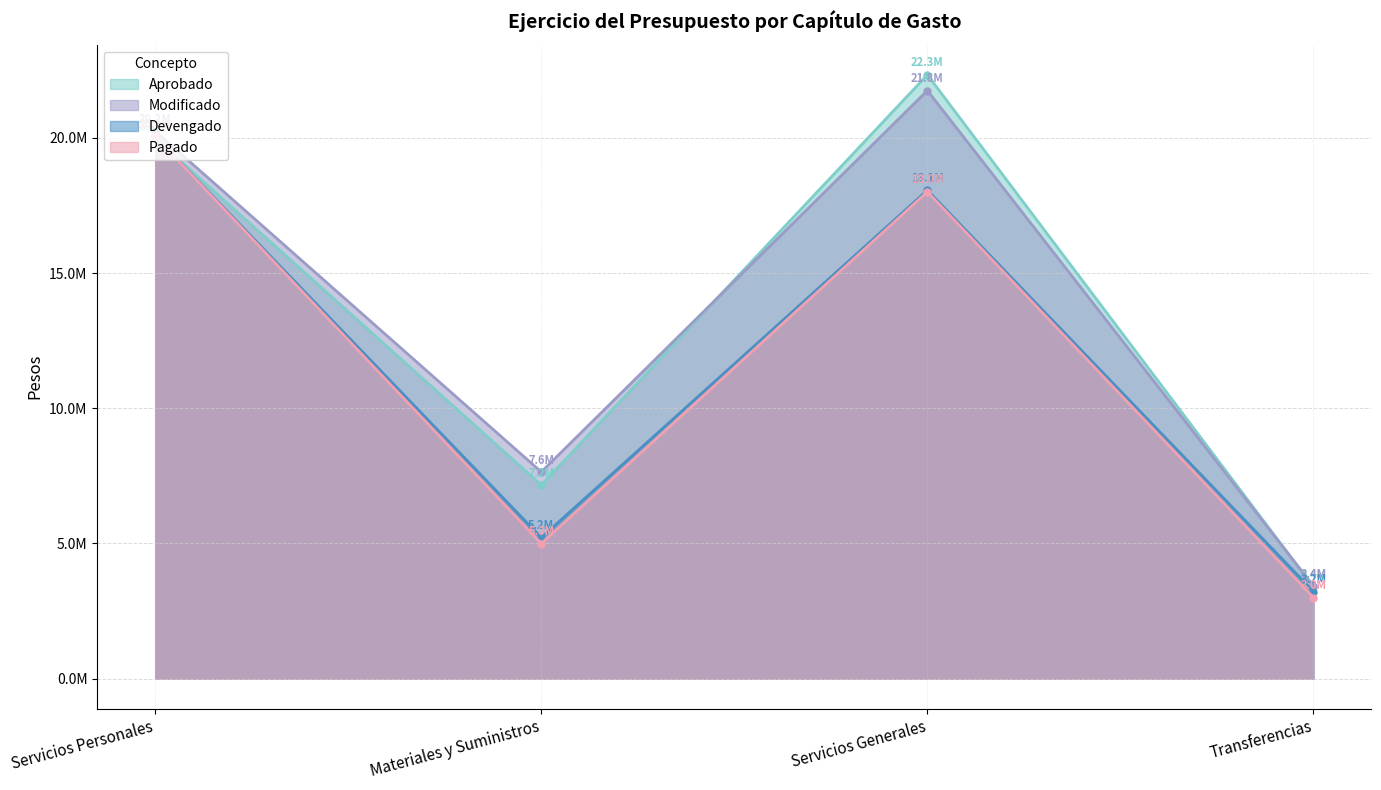

How many data points in Modificado are above 20249510?

1